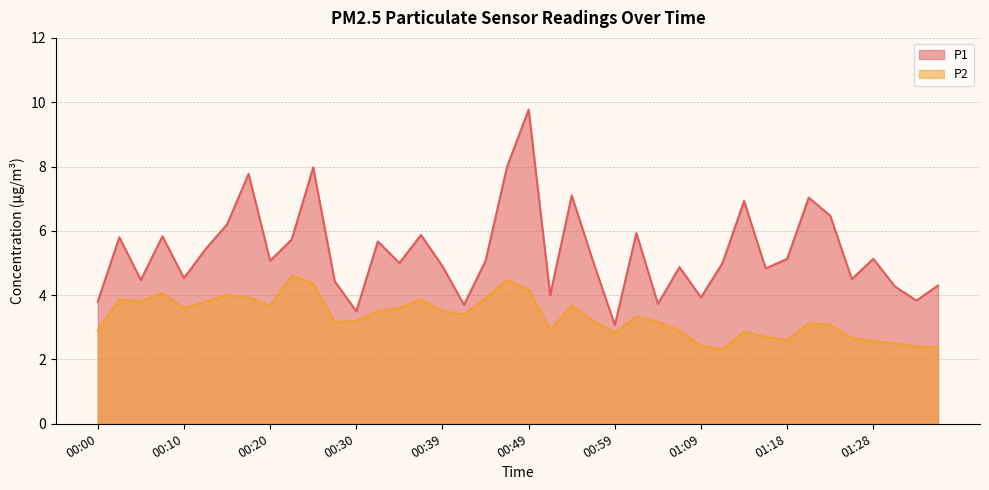

Between 00:44 and 00:56, which series saw the biggest shift?

P2